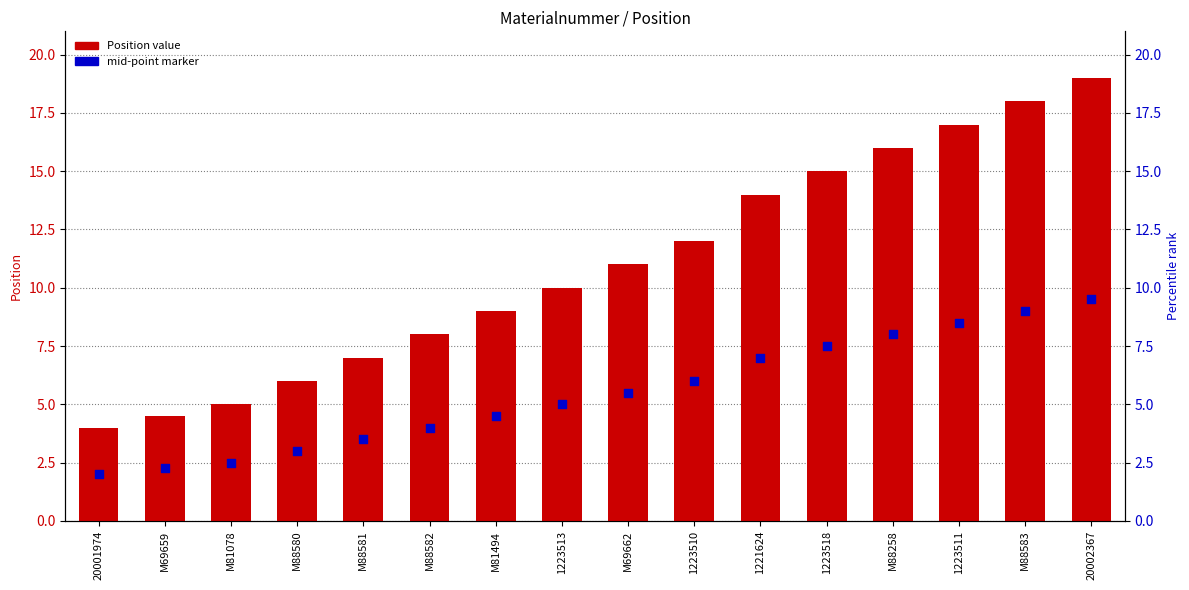

What is the total value across all series at M69659?

6.8